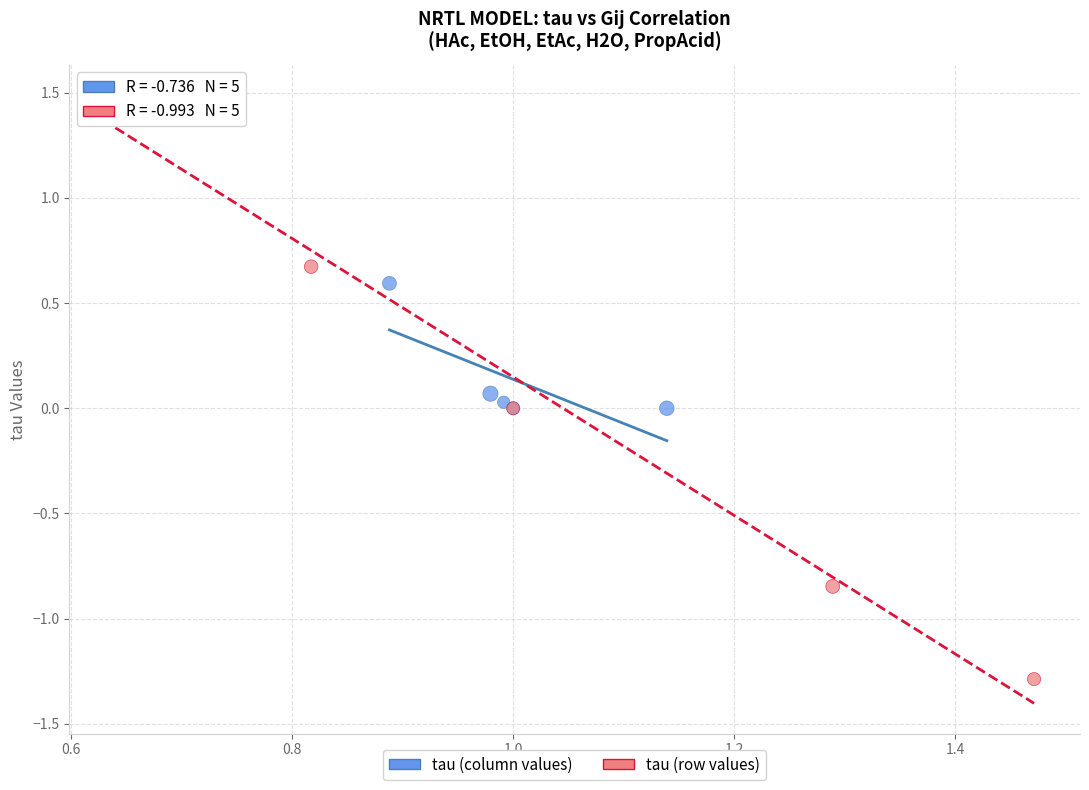

Which series has the widest spread of Y values?

tau (row values)